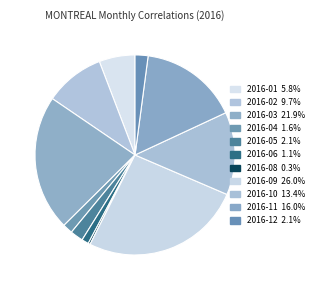

To the nearest percent, what is the difference between the largest and smallest slice percentages?

26%